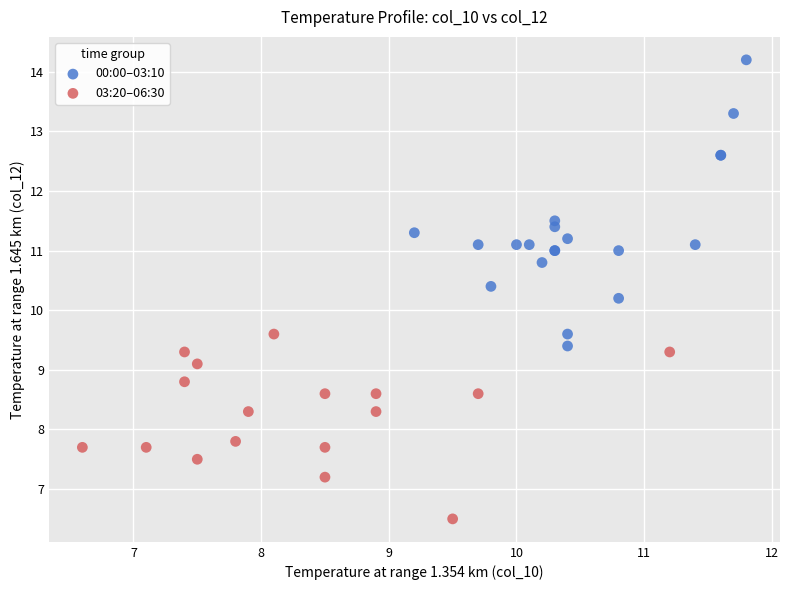

Which series has the widest spread of Y values?

00:00–03:10